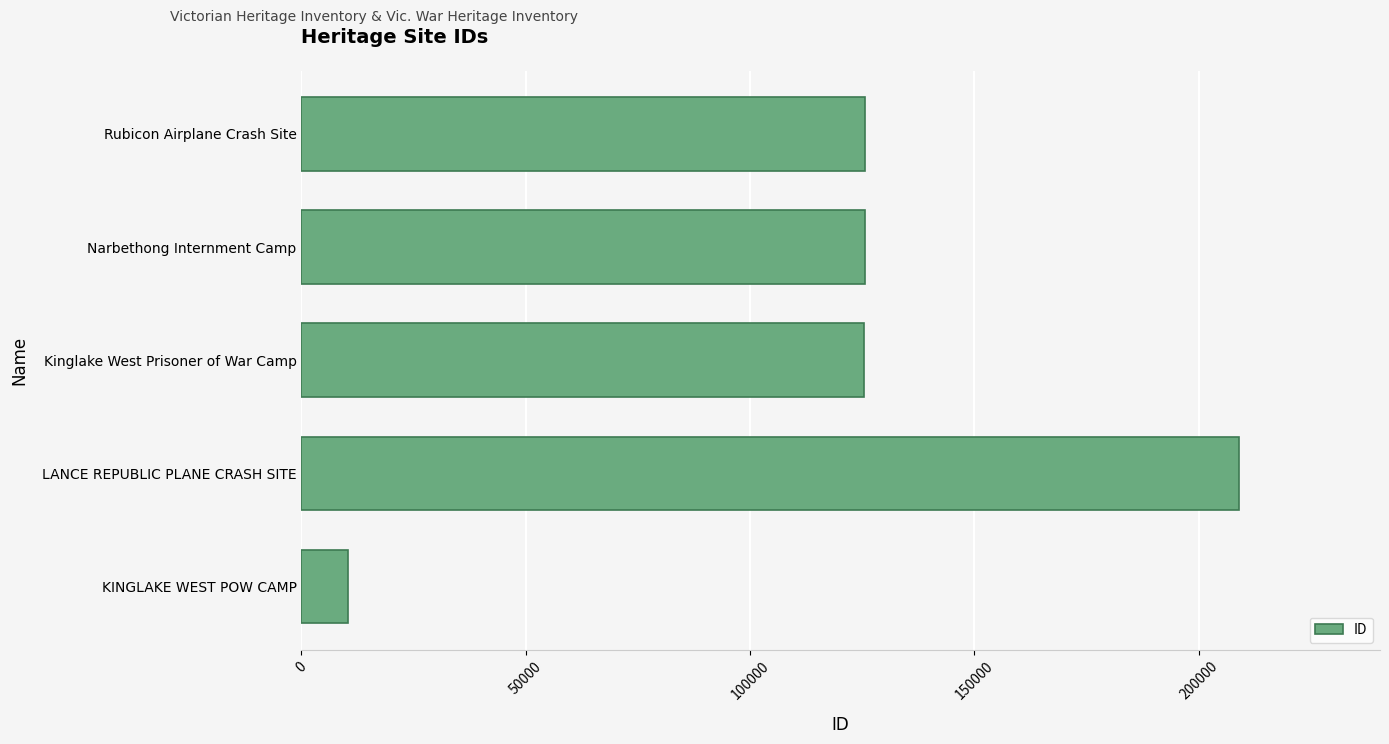

Read the value at LANCE REPUBLIC PLANE CRASH SITE, to the nearest 50.

209050